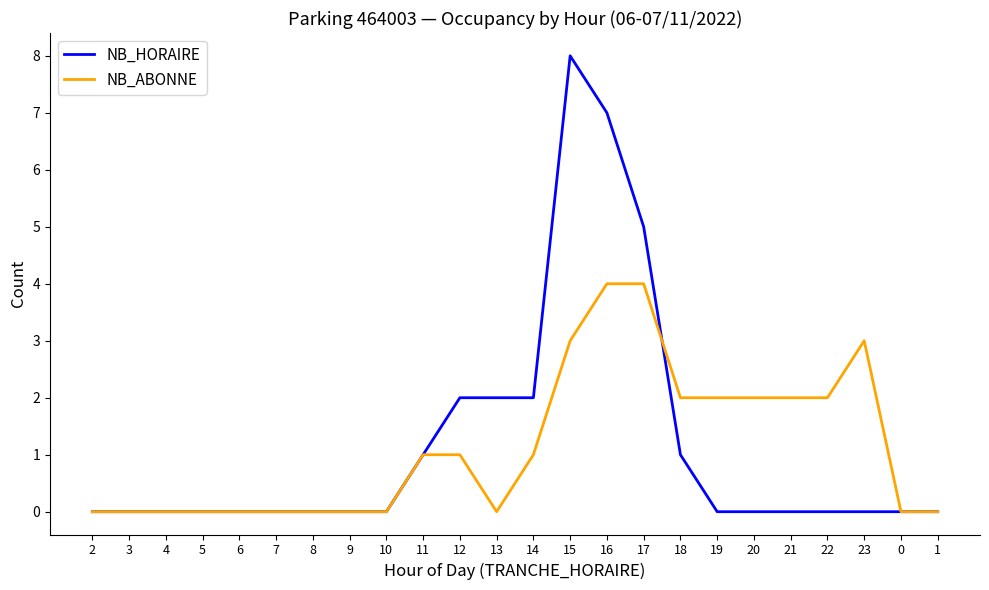

What position from the left is 13?

12